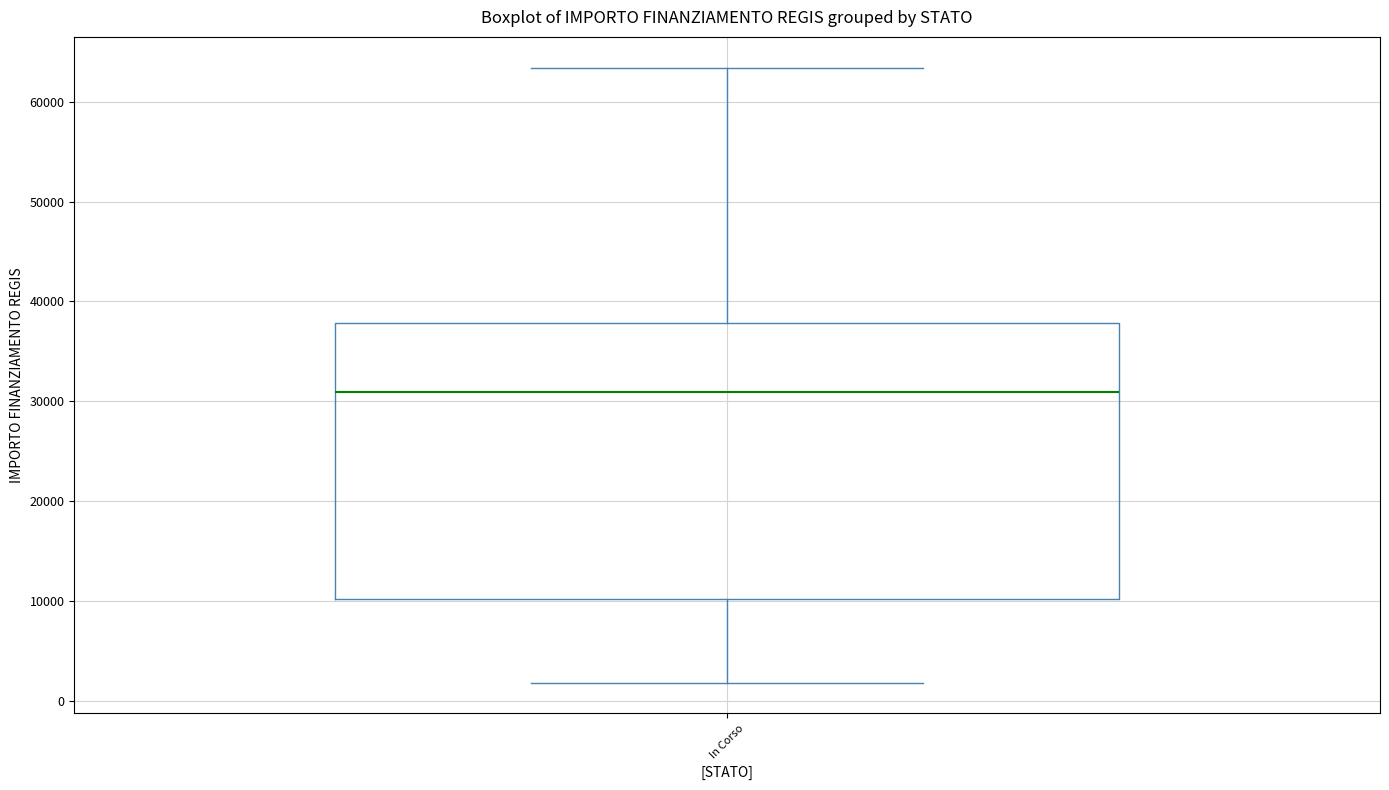

Where does the lower whisker of the box for In Corso end on the y-axis? The values are not printed on the chart, so give them approximately, as read against the axis.

2000